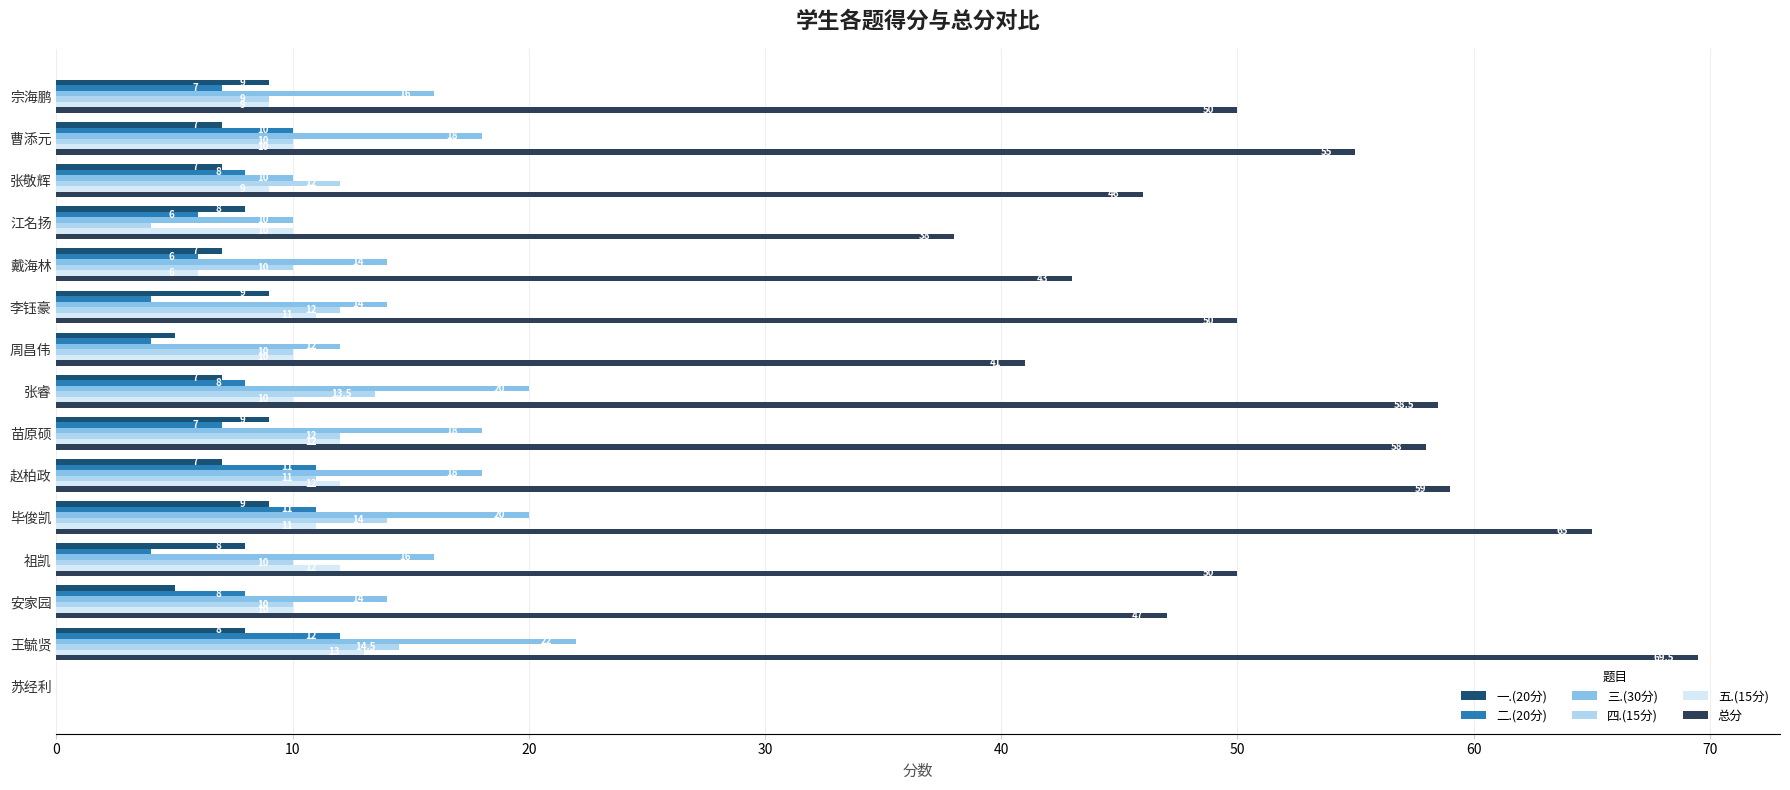

Which series changed the most between 张敬辉 and 王毓贤?

总分